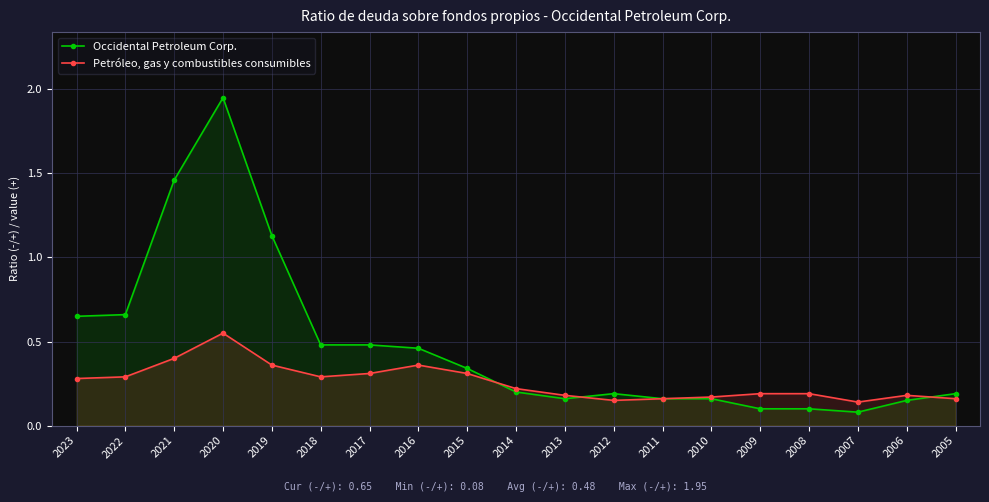

What is the sum of all Petróleo, gas y combustibles consumibles values?

4.9